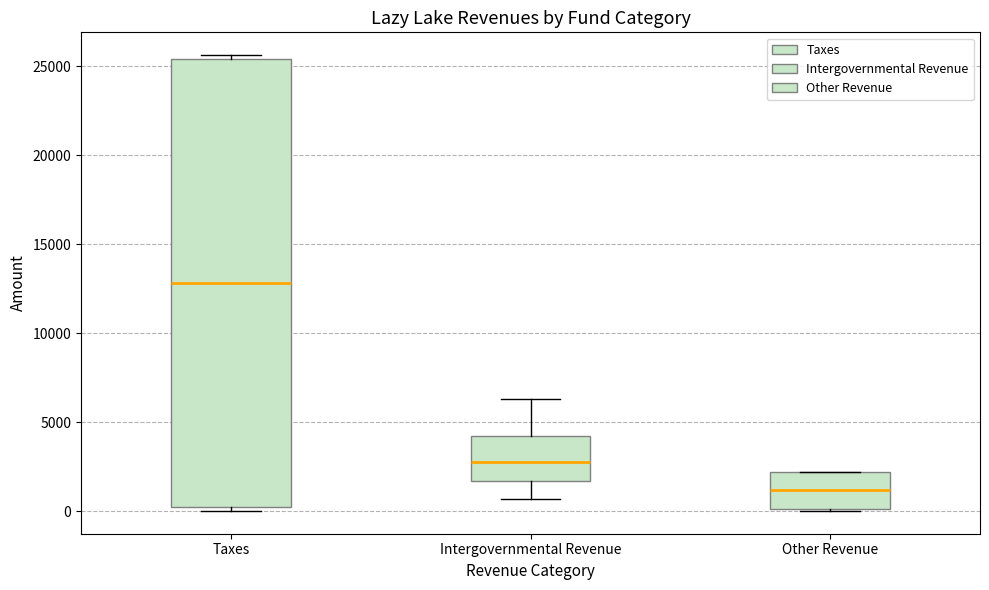

Which box's median line is the highest?

Taxes